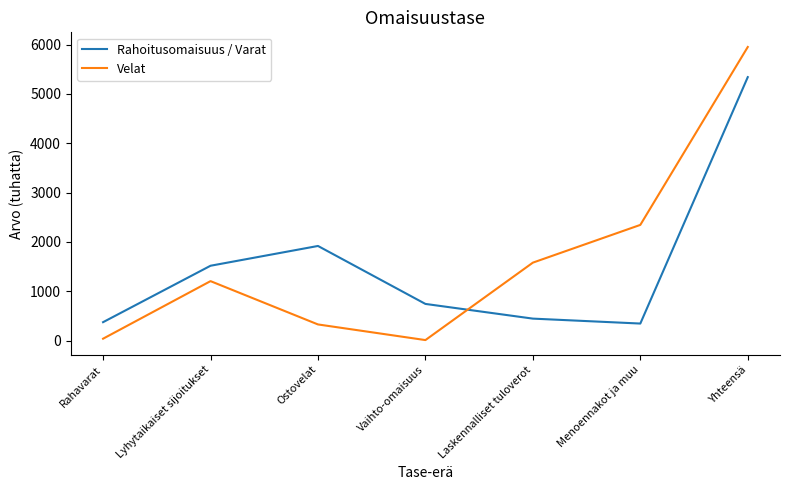

Between Ostovelat and Laskennalliset tuloverot, which series saw the biggest shift?

Rahoitusomaisuus / Varat